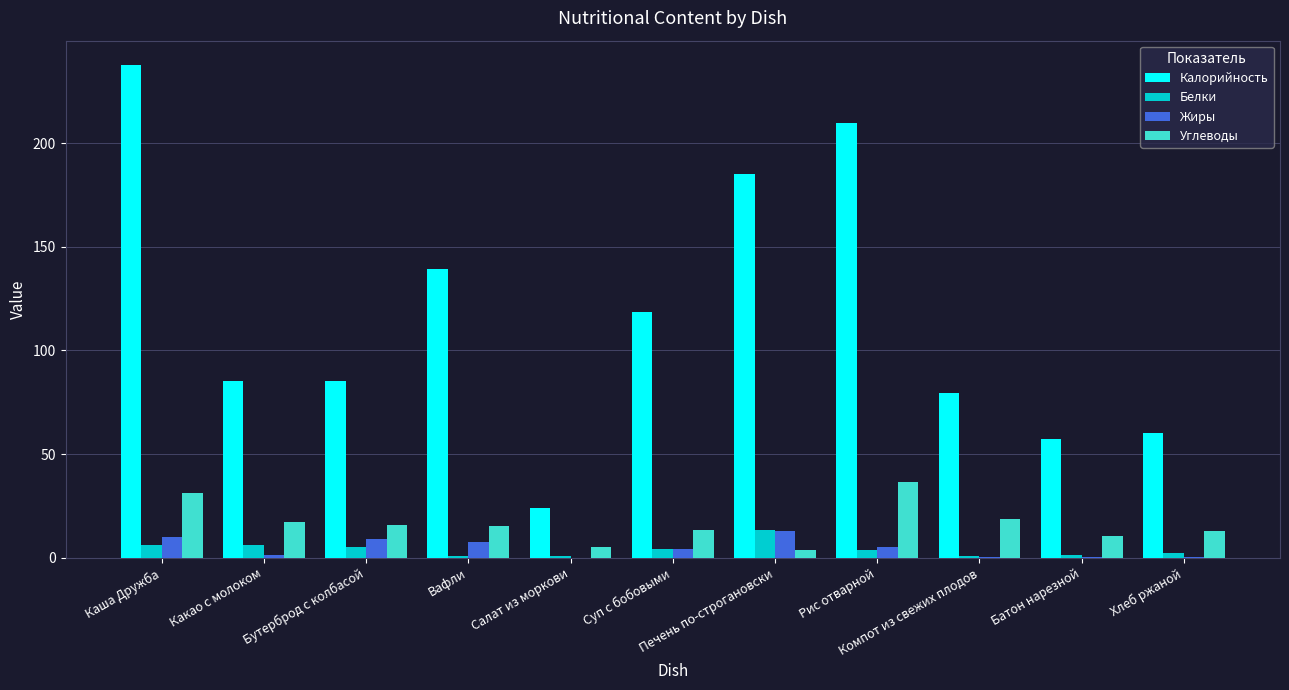

Which series has the largest range (max minus min)?

Калорийность